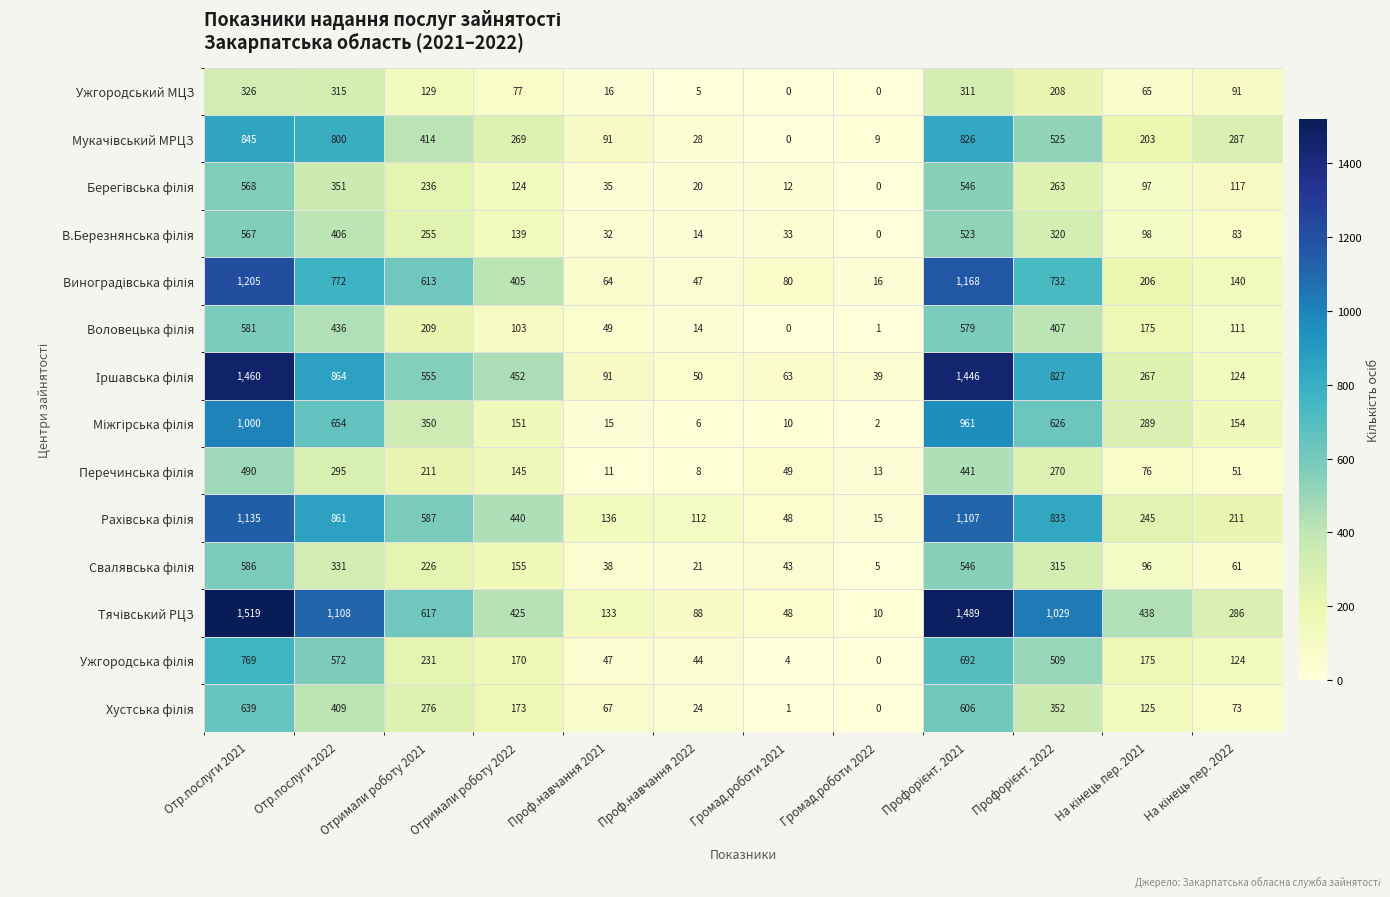

At which category is the sum across all series the highest?

Отр.послуги 2021